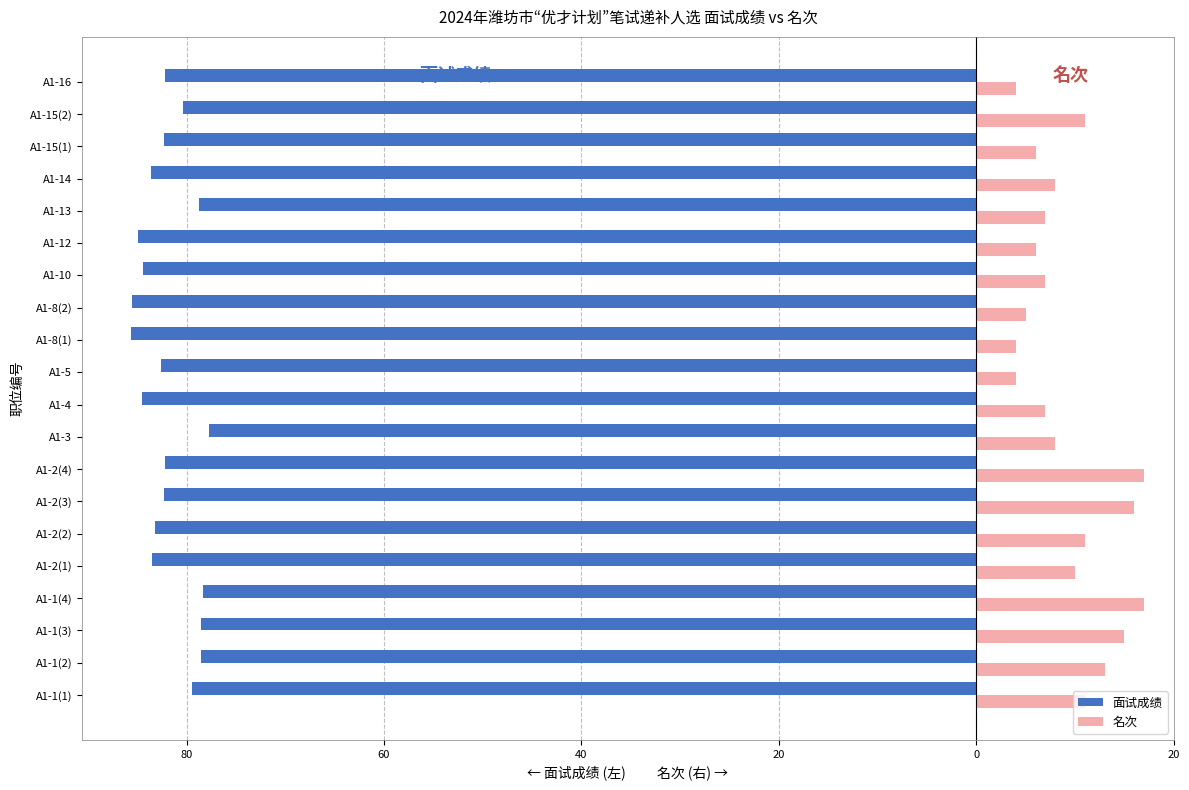

What are all the series names shown in the legend?

面试成绩, 名次